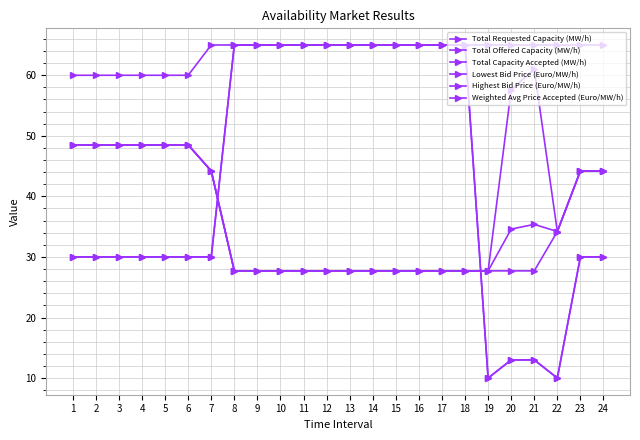

What is the sum of all Highest Bid Price (Euro/MW/h) values?

908.8